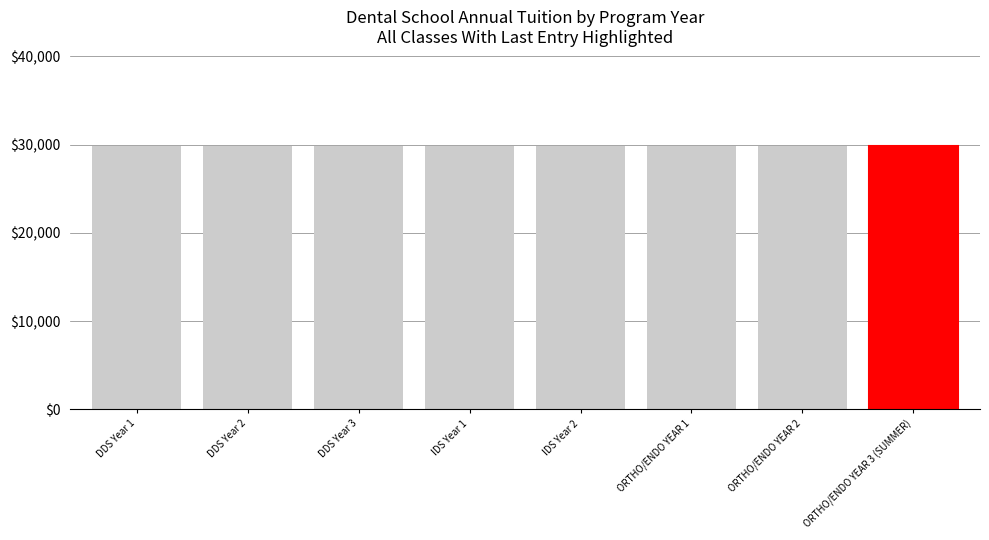

What is the label of the 8th bar from the left?

ORTHO/ENDO YEAR 3 (SUMMER)